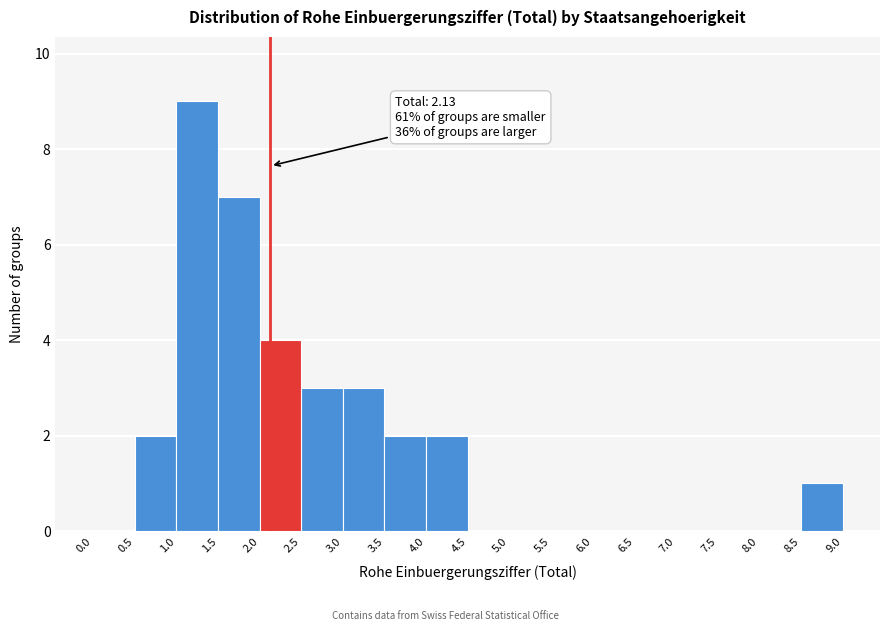

Which range on the x-axis has the tallest bar?

1.0 to 1.5